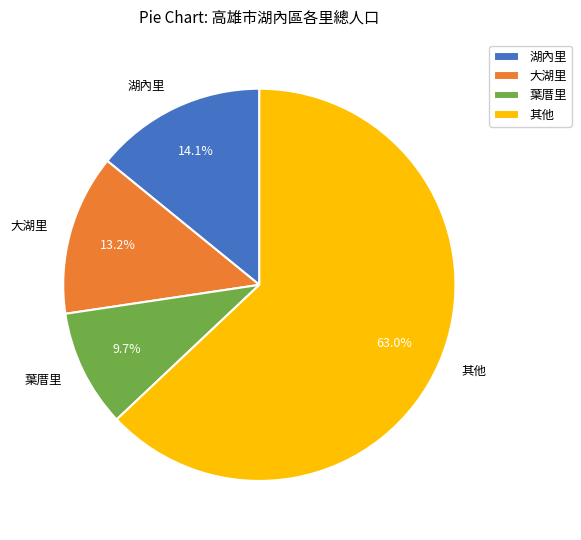

Is 其他 the majority of the pie?

Yes